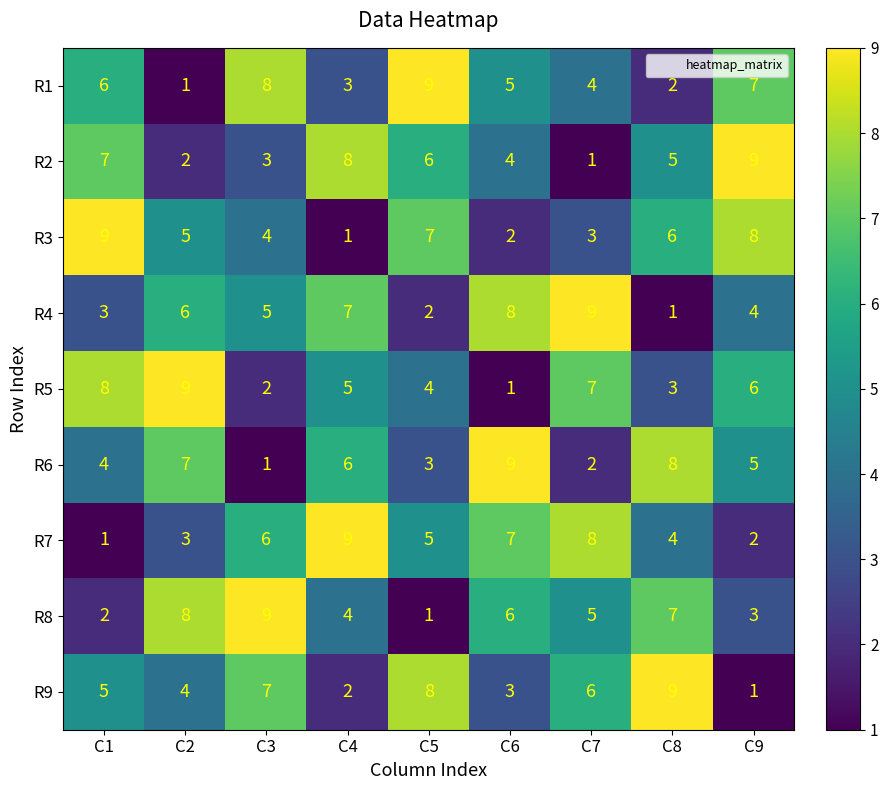

What is the difference between the R5 values at C6 and C5?

3